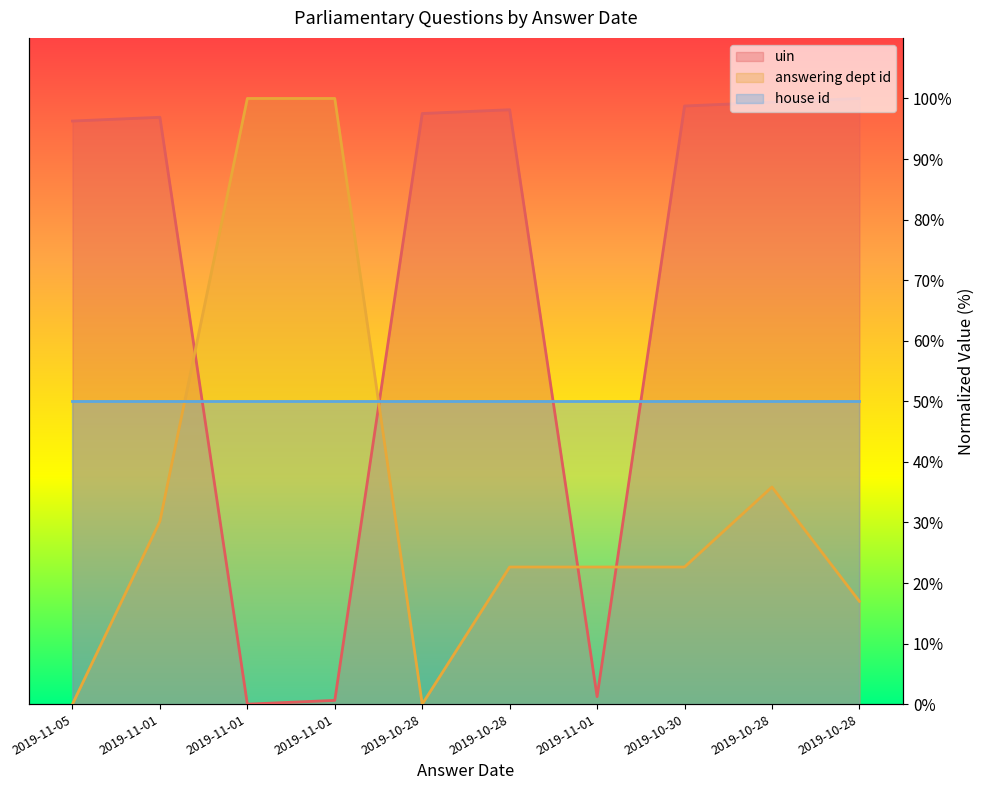

True or false: uin and answering dept id intersect in this chart.

True